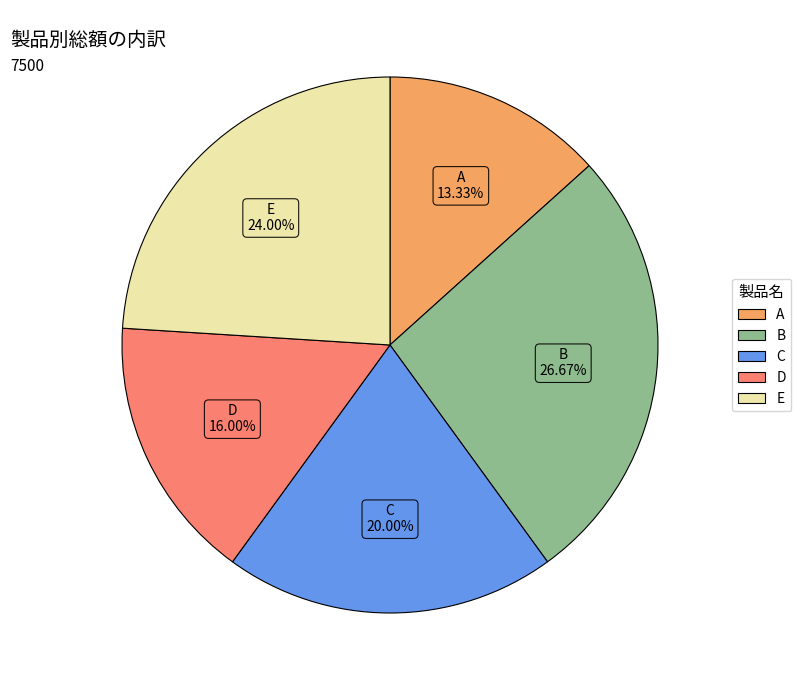

Rank the categories by value from lowest to highest.

A, D, C, E, B